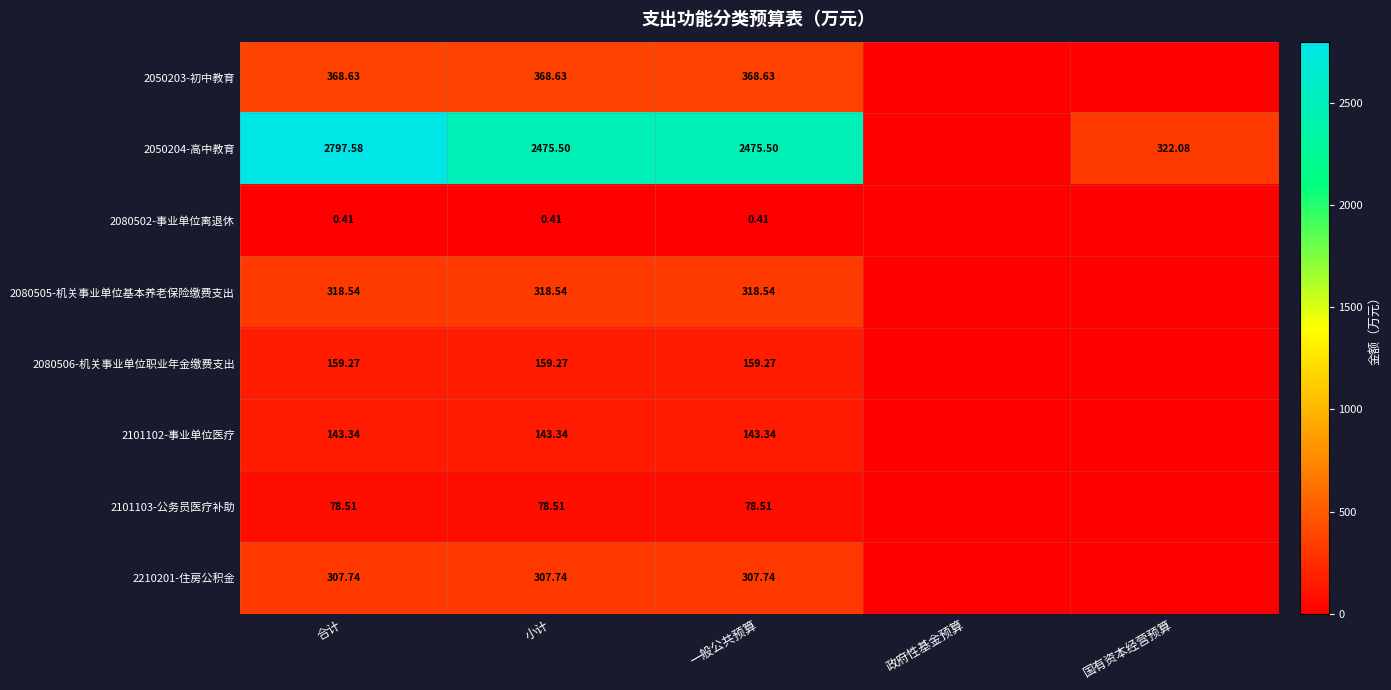

Is the value of 2101103-公务员医疗补助 at 一般公共预算 greater than the value of 2080502-事业单位离退休 at 合计?

Yes